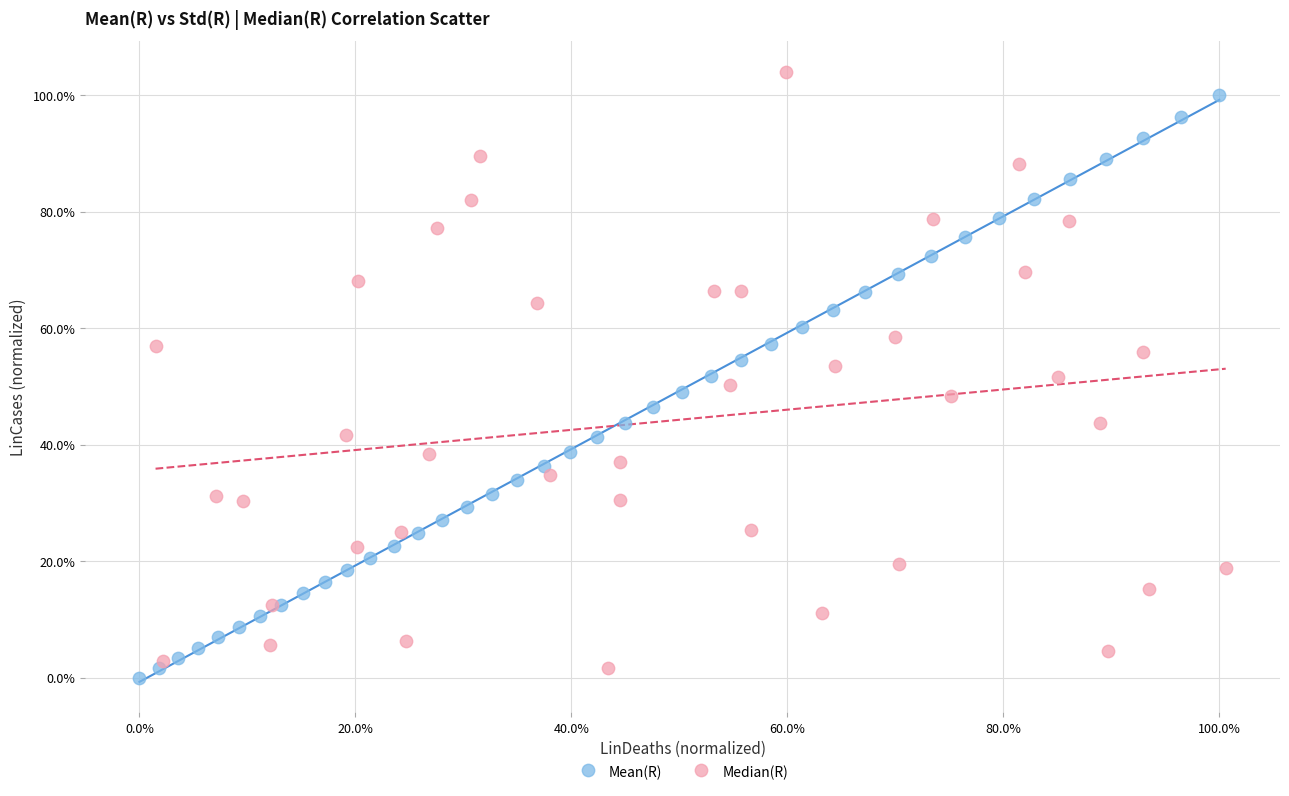

Which series contains the lowest Y value?

Mean(R)